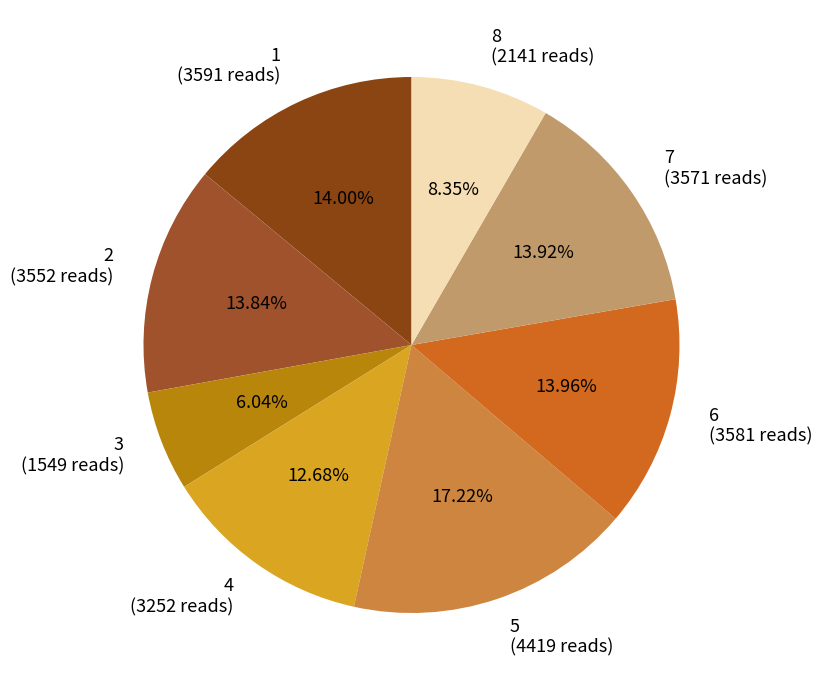

Between 1 and 8, which is larger?

1